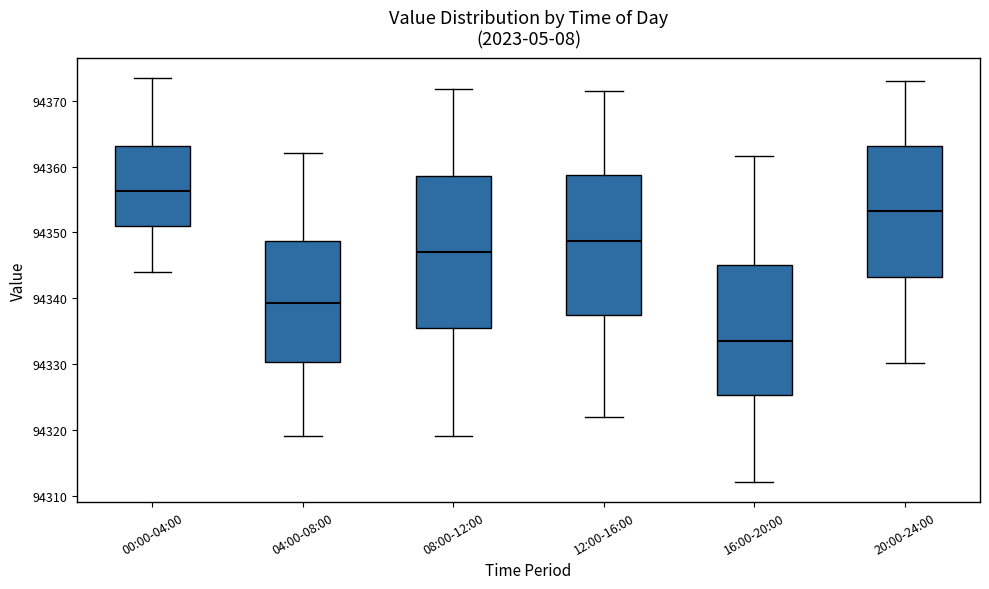

Comparing the boxes themselves (not the whiskers), which one is the tallest?

08:00-12:00